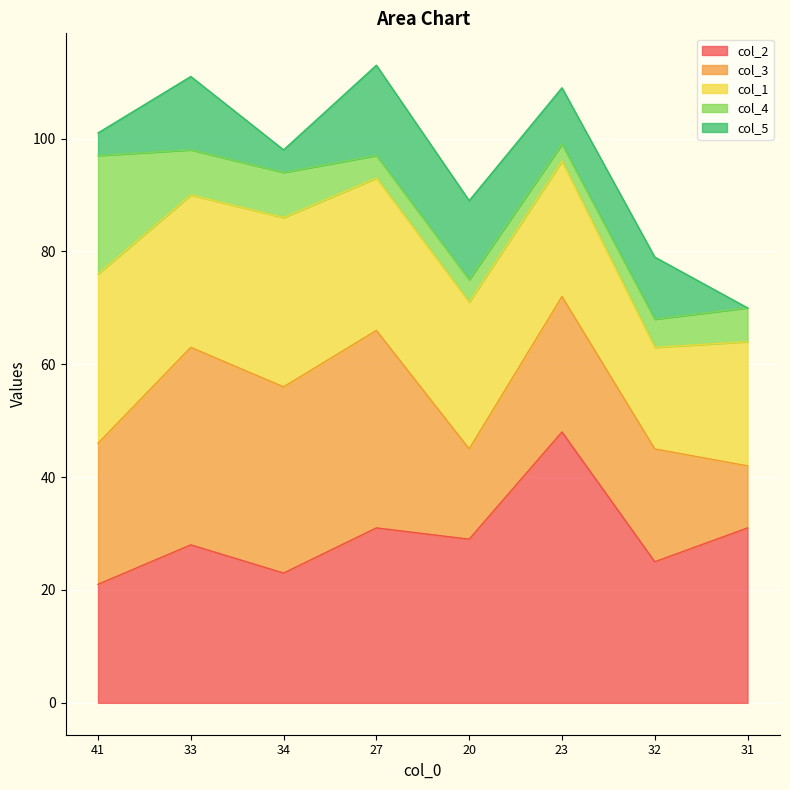

True or false: col_4 has more than 1 points higher than both neighbors.

False